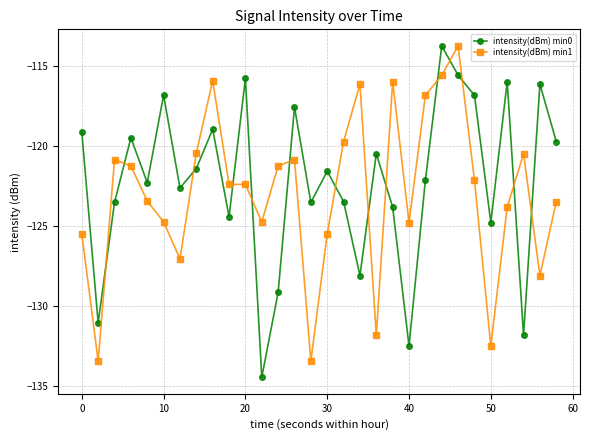

Which series has the largest total across all categories?

intensity(dBm) min0